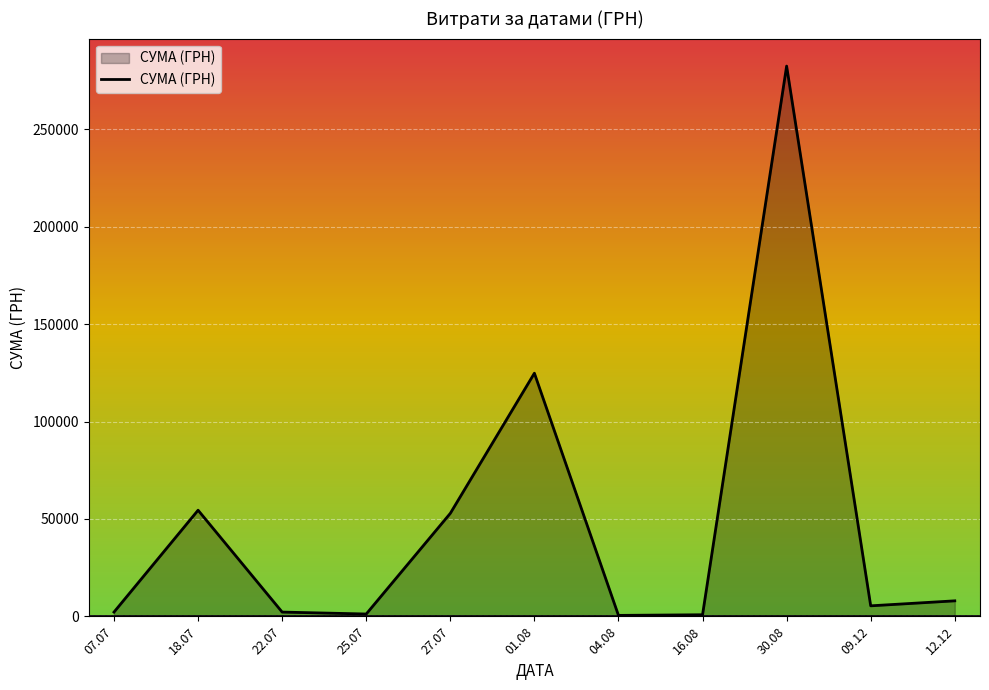

What is the difference between the maximum and minimum values?

282004.7